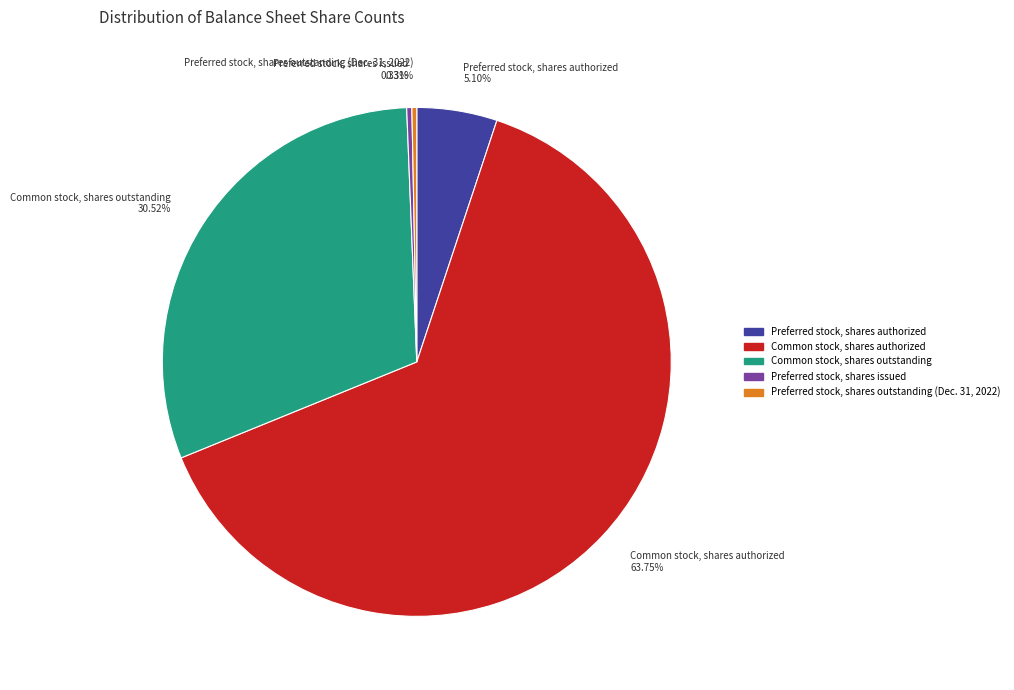

What percentage do Common stock, shares outstanding and Common stock, shares authorized together represent?

94.3%